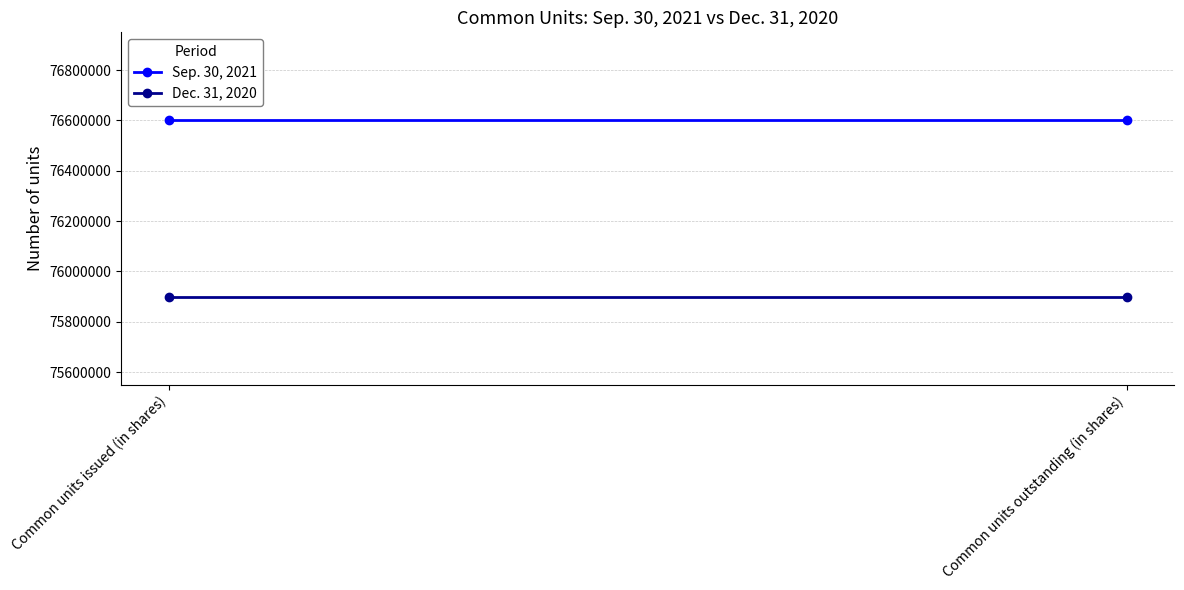

Reading left to right, what are all the values shown in this chart?

Sep. 30, 2021: 76600000	76600000
Dec. 31, 2020: 75900000	75900000